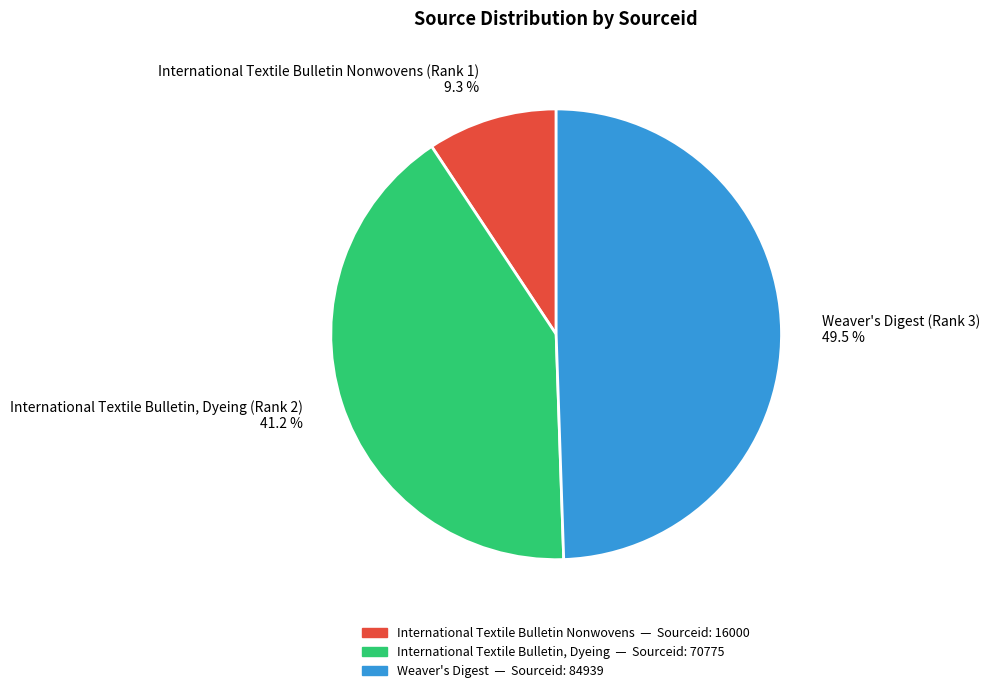

Does any single category account for the majority?

No